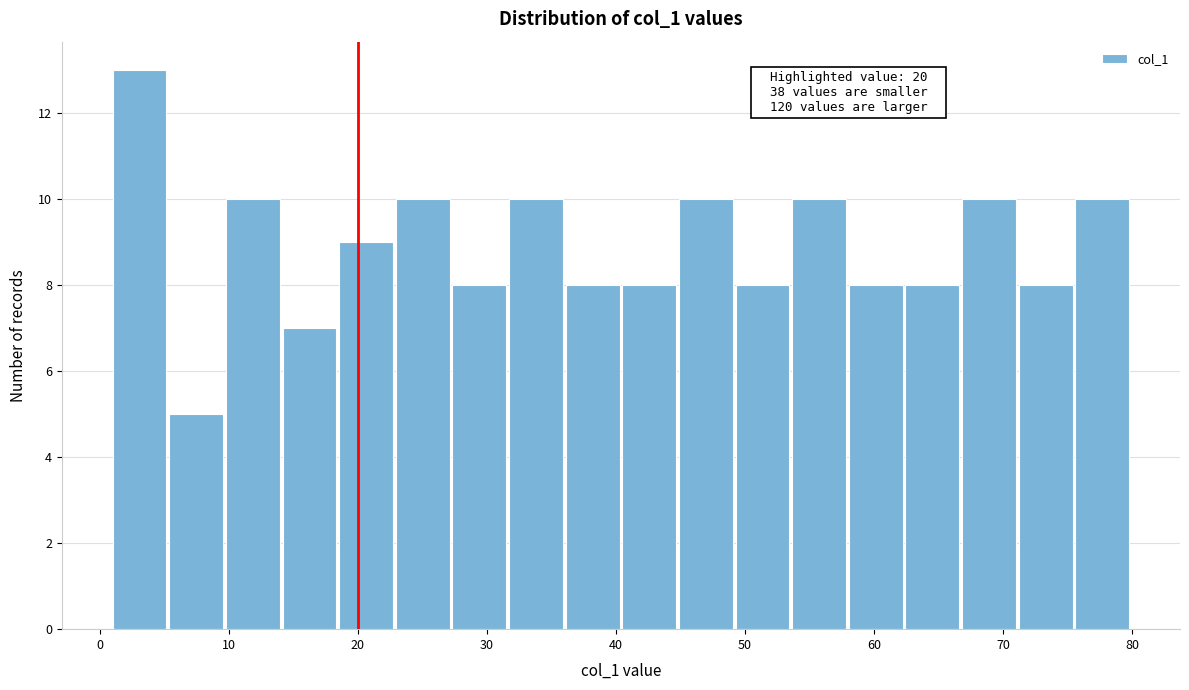

Which range on the x-axis has the tallest bar?

1 to 5